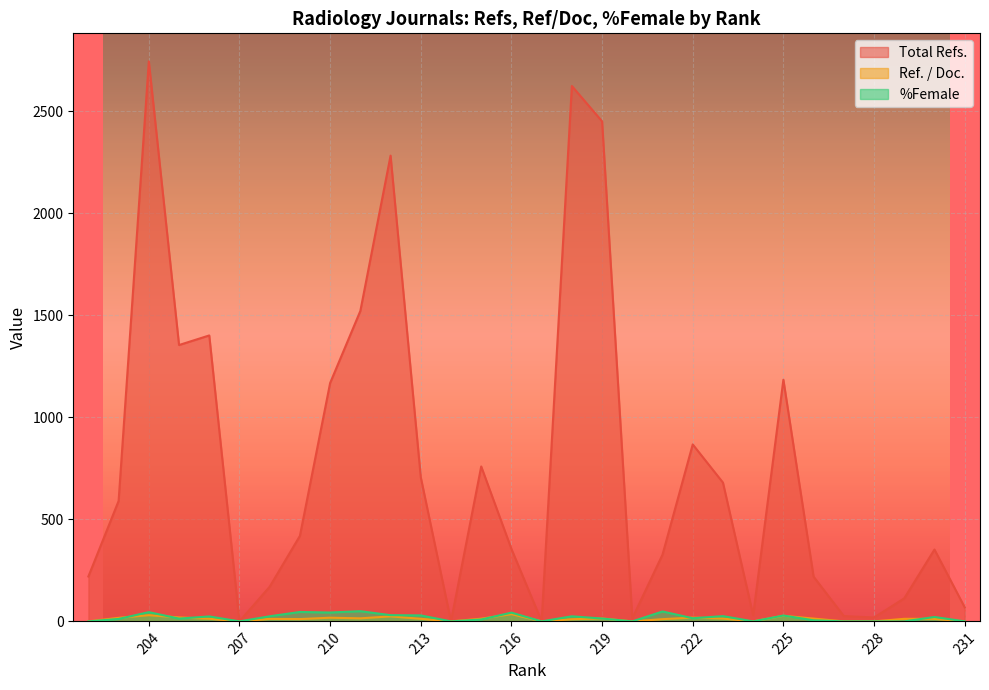

How many data points does each series have?

30